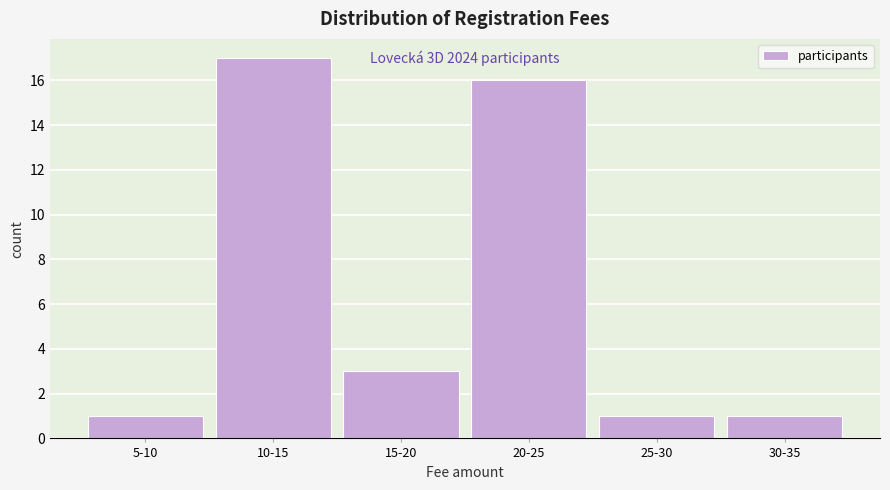

Reading right to left, list all the values displayed in this chart.

30-35=1	25-30=1	20-25=16	15-20=3	10-15=17	5-10=1